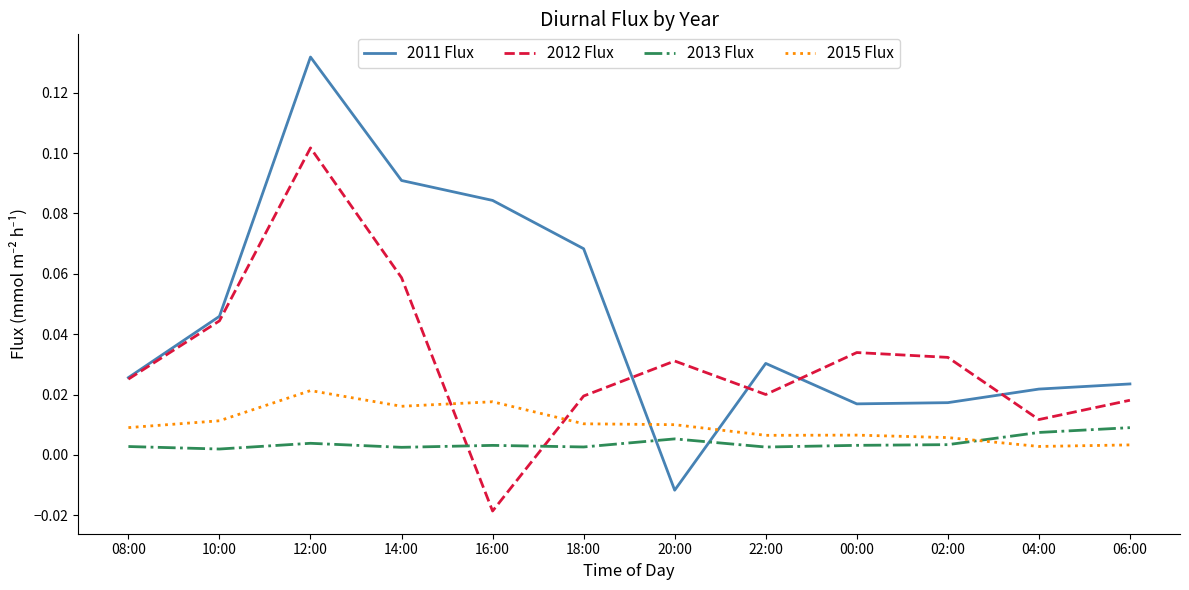

Between 20:00 and 02:00, which series saw the biggest shift?

2011 Flux